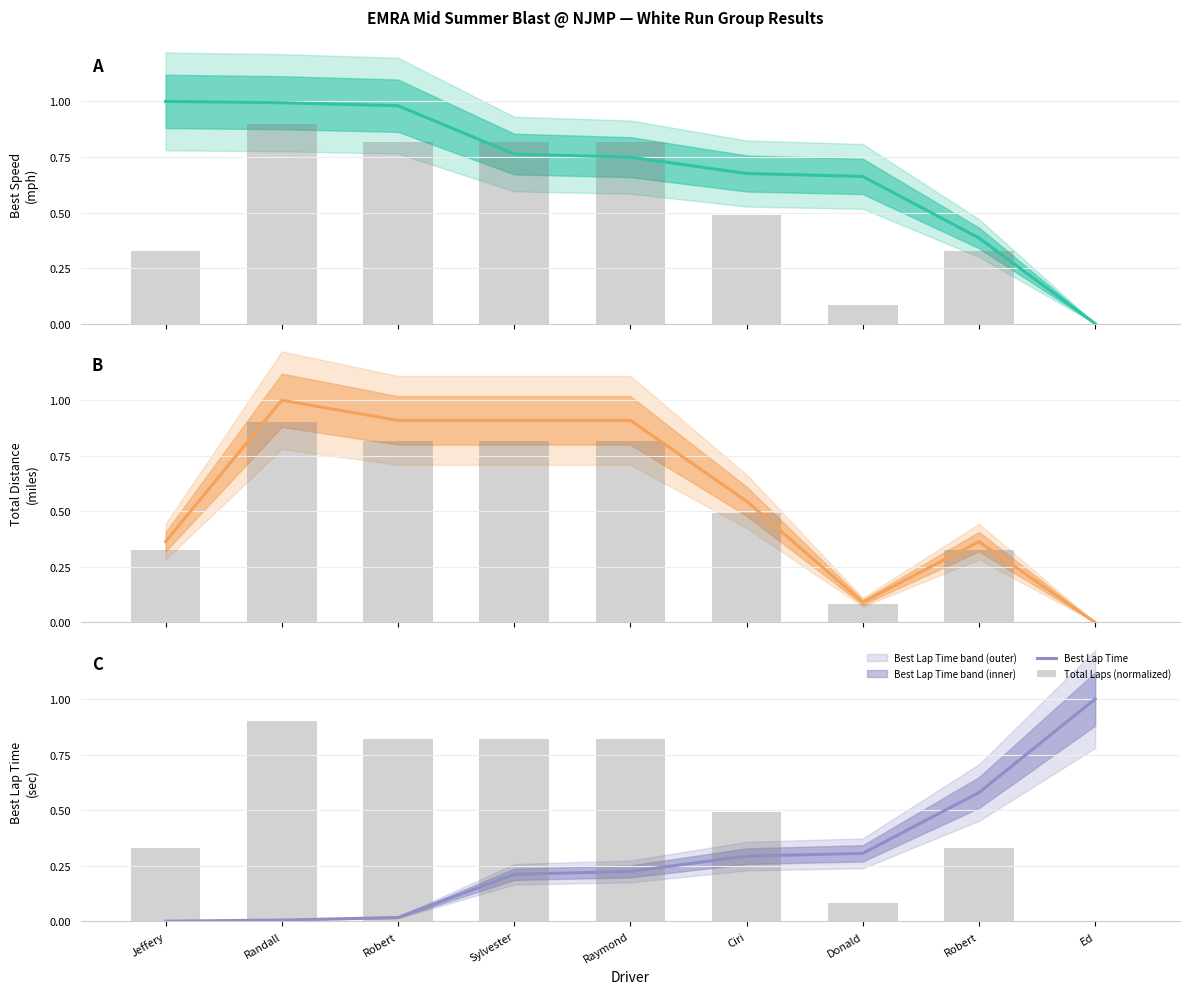

Reading left to right, list all the values displayed in this chart.

Best Speed: Jeffery=1.0	Randall=1.0	Robert=1.0	Sylvester=0.8	Raymond=0.7	Ciri=0.7	Donald=0.7	Robert=0.4	Ed=0.0
Total Laps (normalized): Jeffery=0.3	Randall=0.9	Robert=0.8	Sylvester=0.8	Raymond=0.8	Ciri=0.5	Donald=0.1	Robert=0.3	Ed=0.0
Total Distance: Jeffery=0.4	Randall=1.0	Robert=0.9	Sylvester=0.9	Raymond=0.9	Ciri=0.5	Donald=0.1	Robert=0.4	Ed=0.0
Best Lap Time: Jeffery=0.0	Randall=0.0	Robert=0.0	Sylvester=0.2	Raymond=0.2	Ciri=0.3	Donald=0.3	Robert=0.6	Ed=1.0